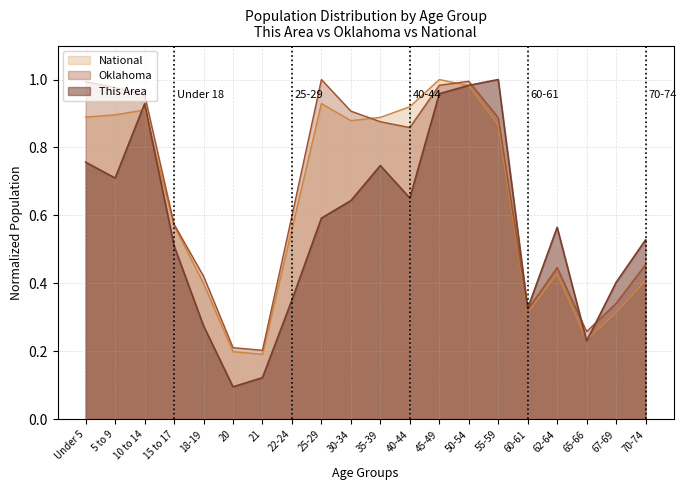

What is the label of the 8th point from the right?

45-49